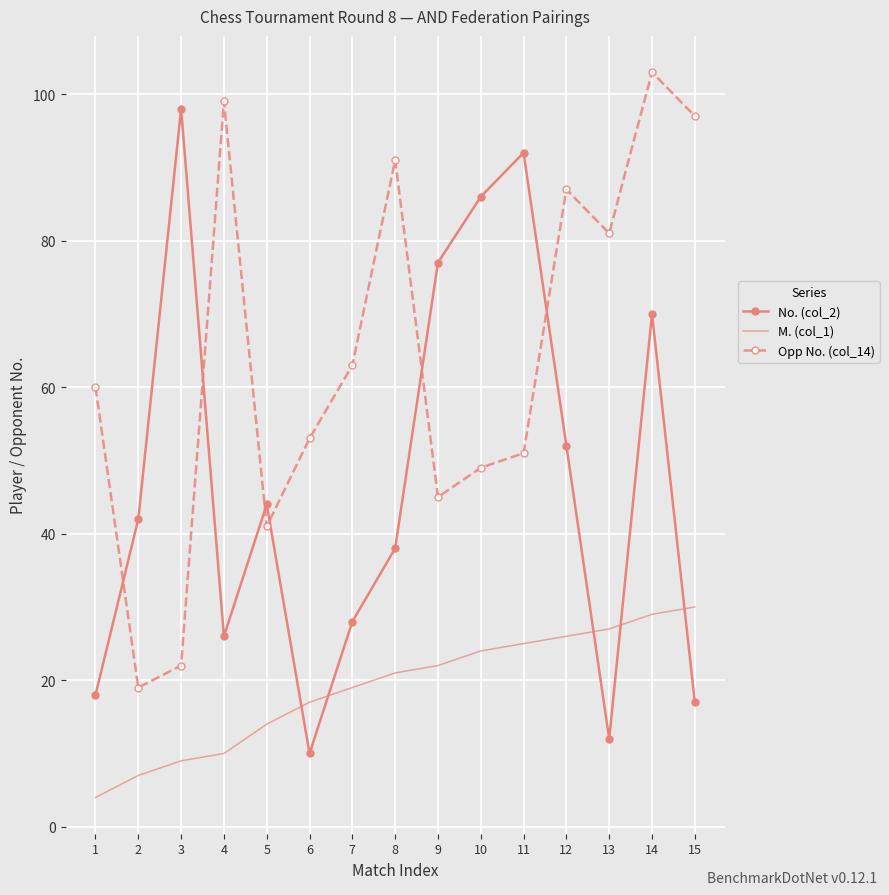

In No. (col_2), how many points are higher than both neighbors (excluding endpoints)?

4